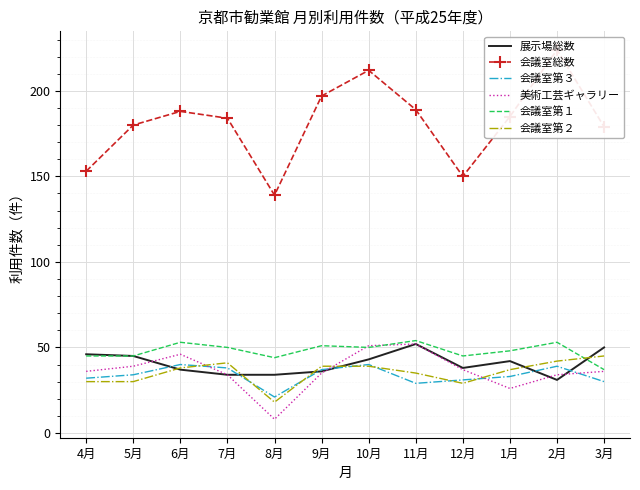

What position from the left is 8月?

5